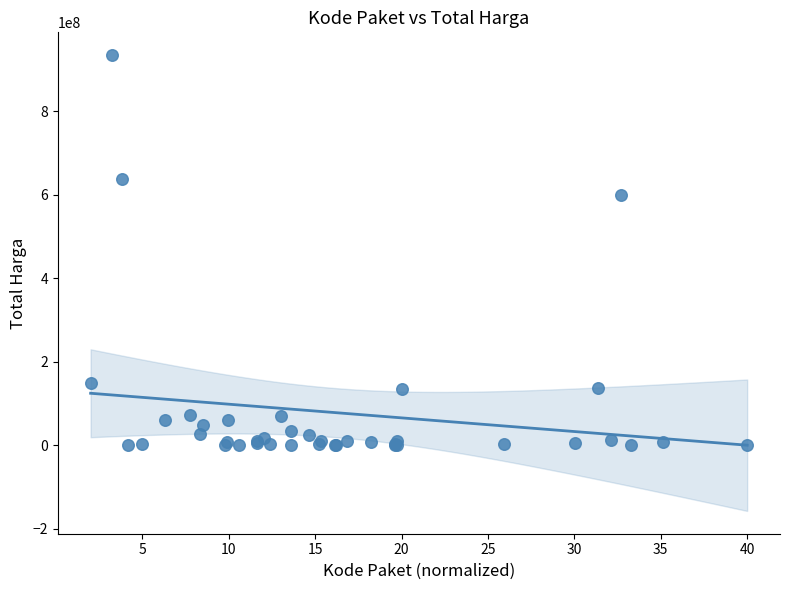

What Y value in the scatter plot is closest to 467210175?

599000000